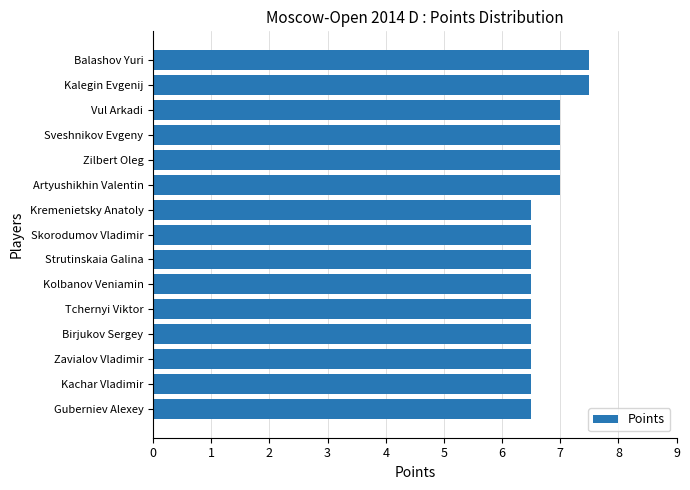

What is the minimum value shown in the chart?

6.5